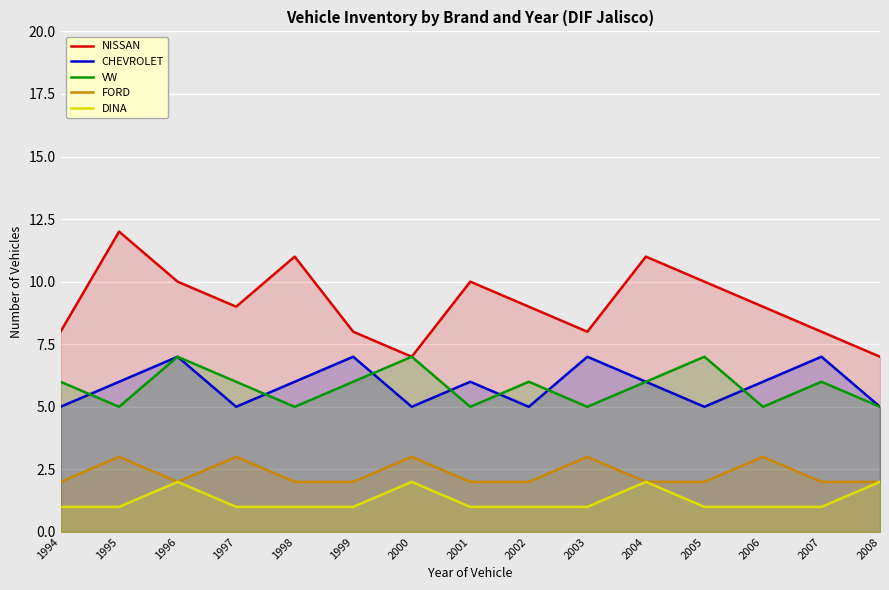

How many interior local valleys does the FORD series have?

1